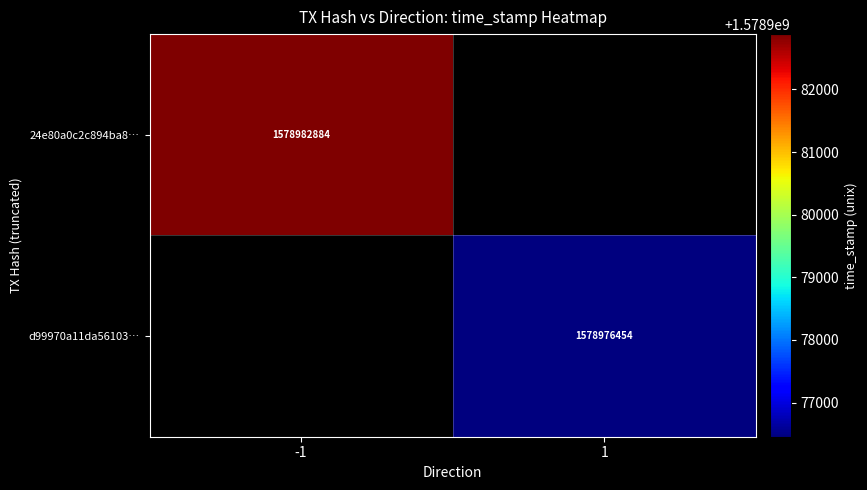

The value of 24e80a0c2c894ba8… at -1 is 1578982884. True or false?

True